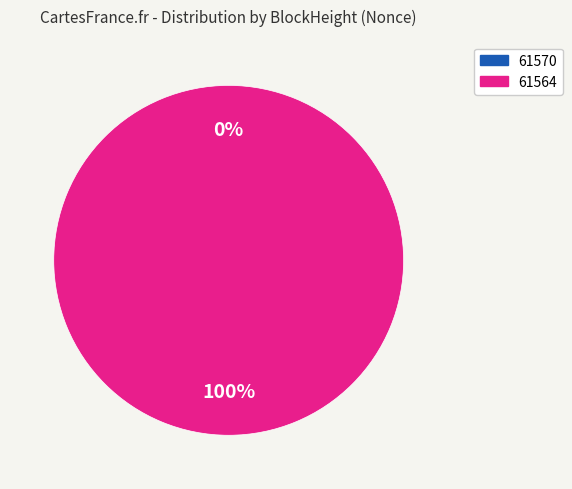

Which category has the smallest portion of the pie?

61570